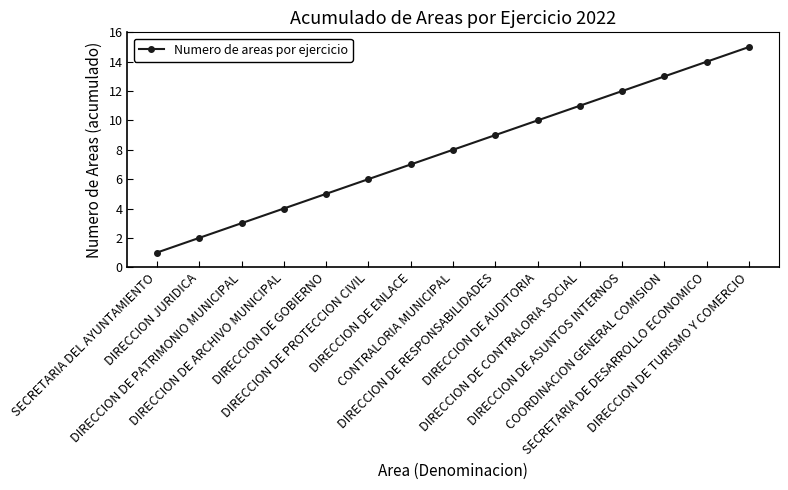

Rank the categories by value from highest to lowest.

DIRECCION DE TURISMO Y COMERCIO, SECRETARIA DE DESARROLLO ECONOMICO, COORDINACION GENERAL COMISION, DIRECCION DE ASUNTOS INTERNOS, DIRECCION DE CONTRALORIA SOCIAL, DIRECCION DE AUDITORIA, DIRECCION DE RESPONSABILIDADES, CONTRALORIA MUNICIPAL, DIRECCION DE ENLACE, DIRECCION DE PROTECCION CIVIL, DIRECCION DE GOBIERNO, DIRECCION DE ARCHIVO MUNICIPAL, DIRECCION DE PATRIMONIO MUNICIPAL, DIRECCION JURIDICA, SECRETARIA DEL AYUNTAMIENTO